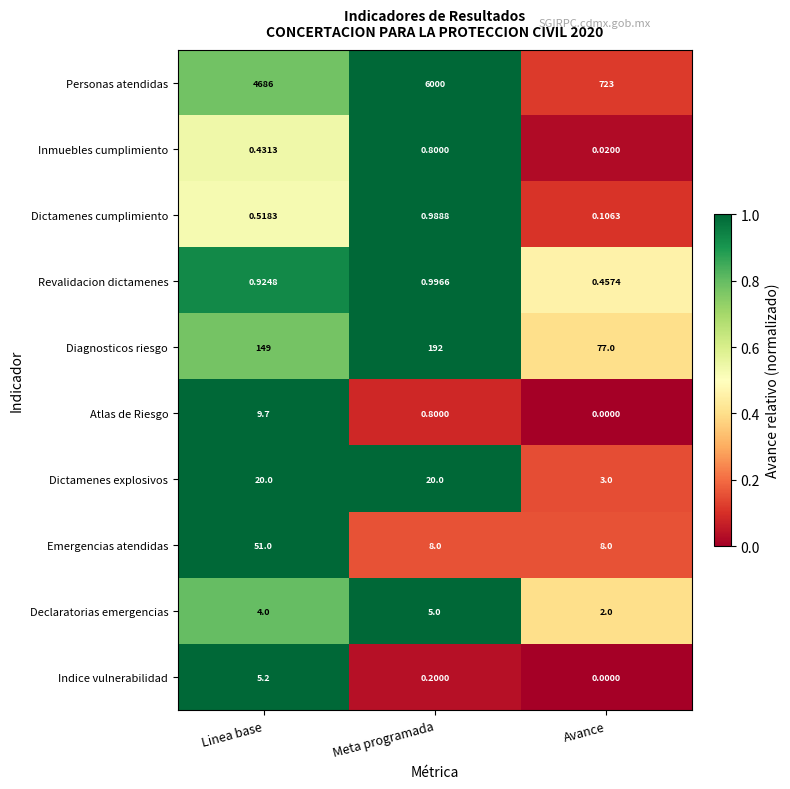

Is the value of Dictamenes explosivos at Linea base greater than the value of Personas atendidas at Linea base?

No